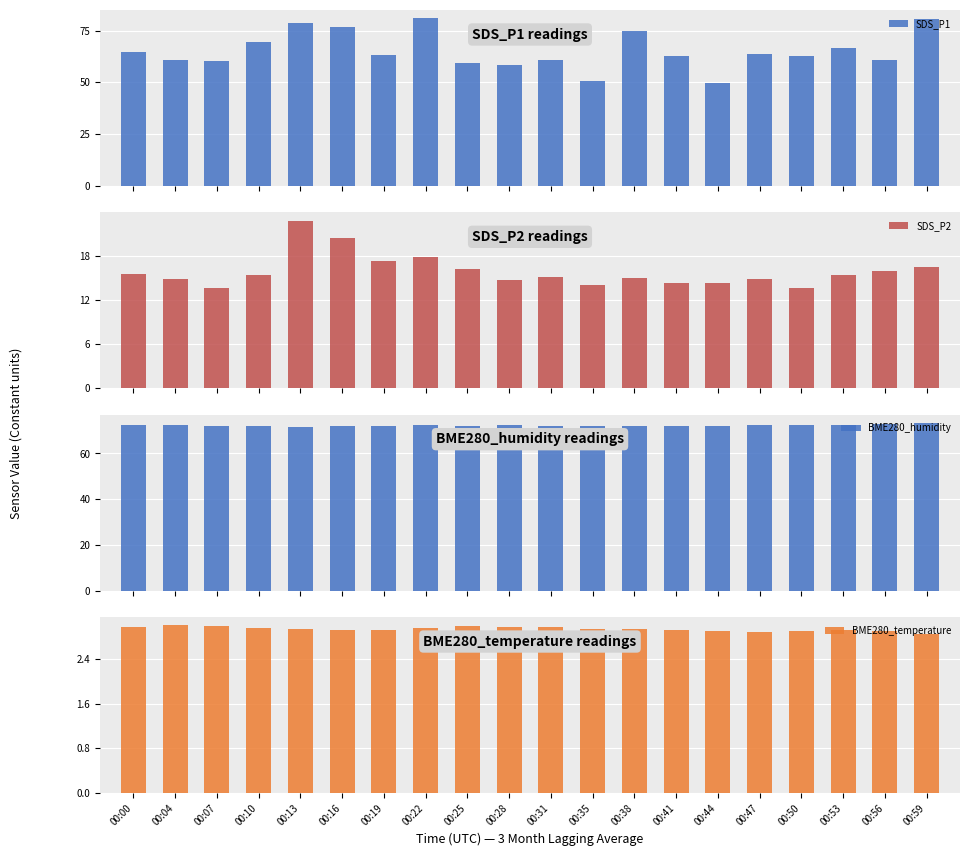

What is the difference between the maximum and minimum values in the SDS_P1 series?

31.2